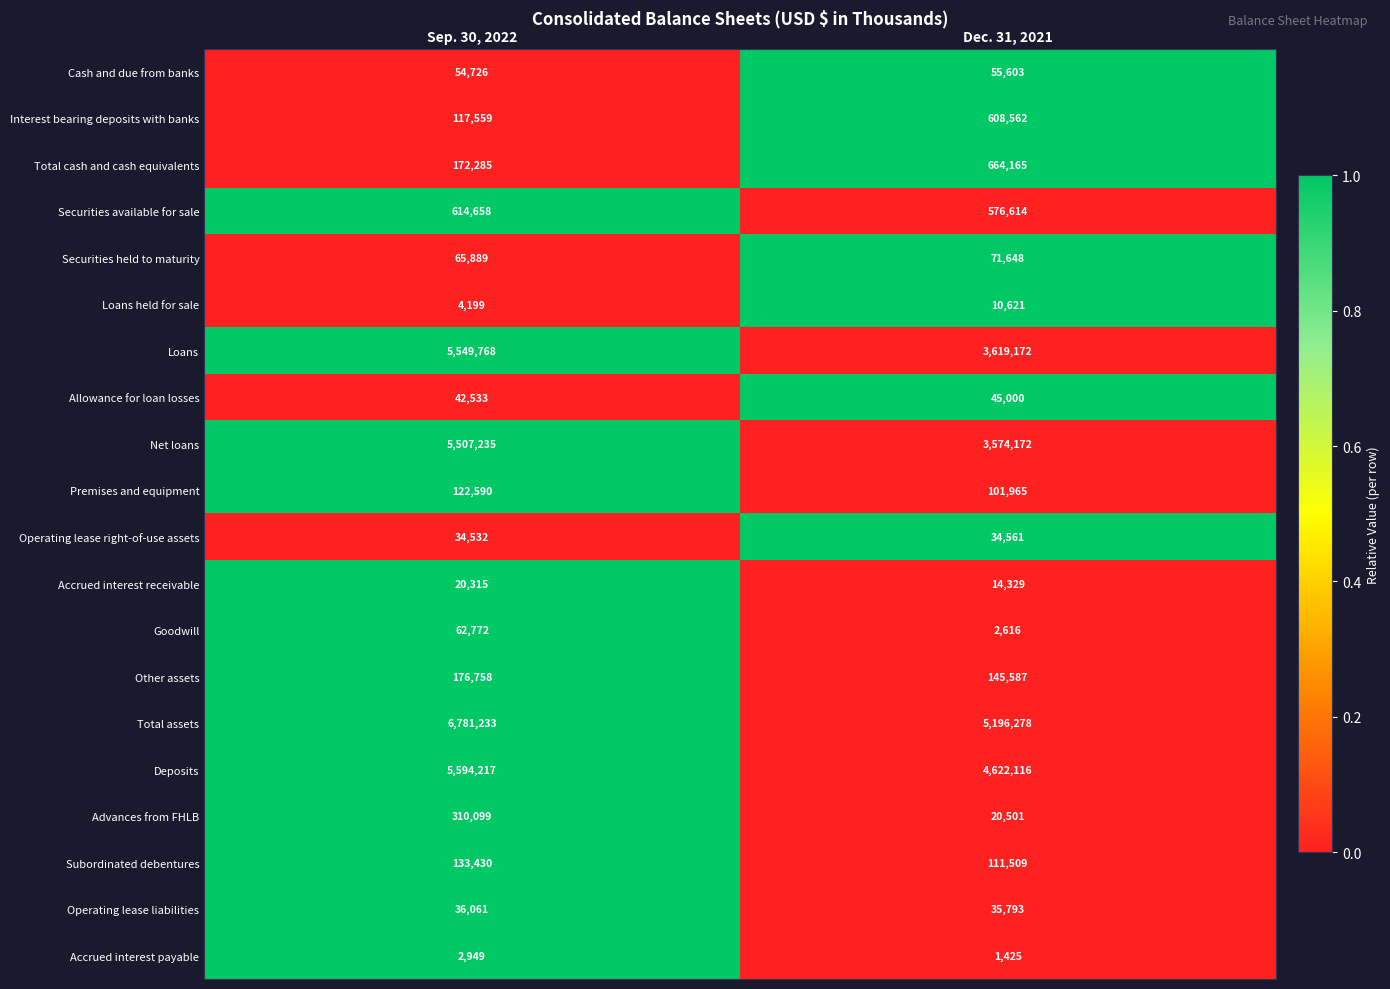

Which series has the largest range (max minus min)?

Net loans